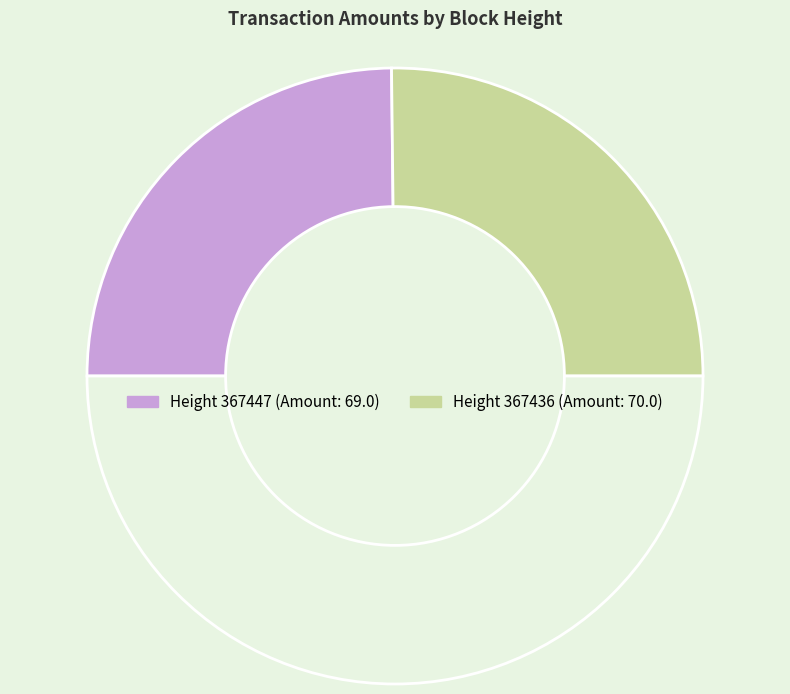

Count the number of slices in the pie.

3